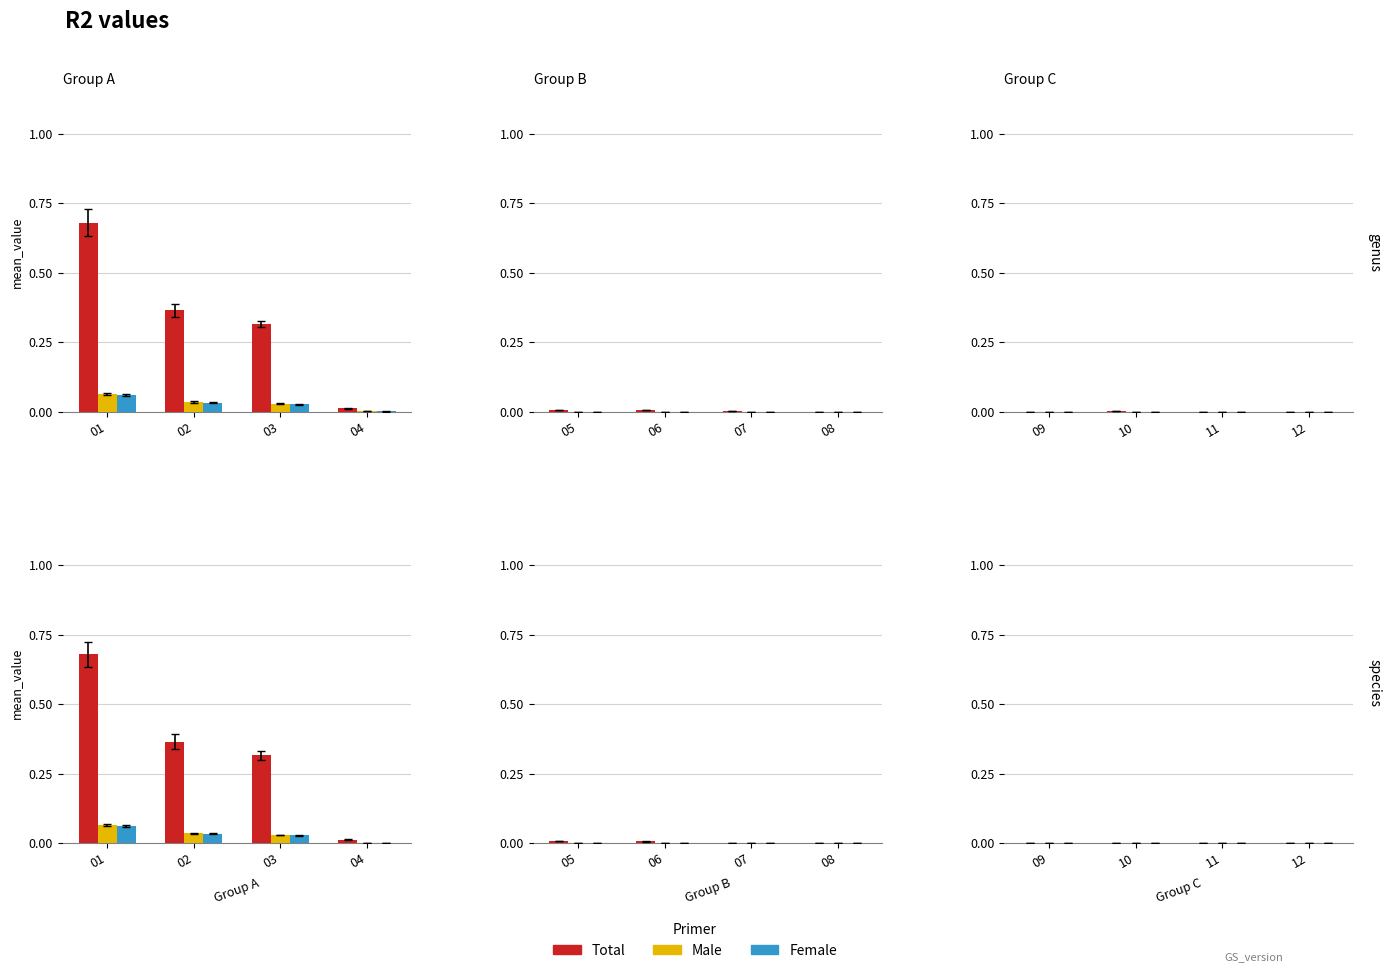

How many distinct data groups are displayed?

3